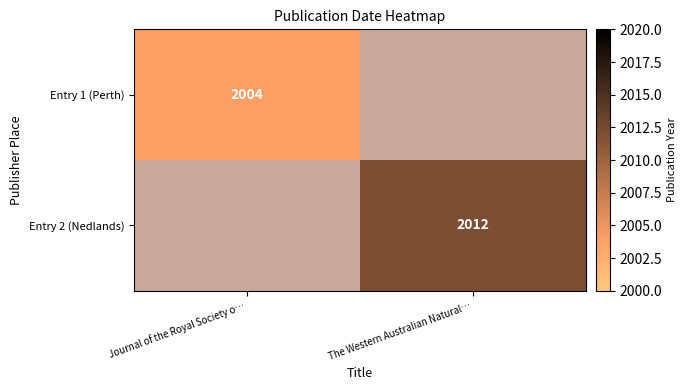

Between Journal of the Royal Society o… and The Western Australian Natural…, which is larger?

The Western Australian Natural…